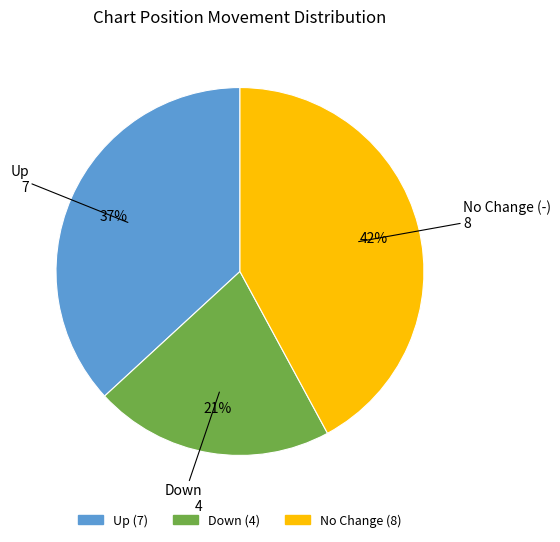

Count the number of slices in the pie.

3